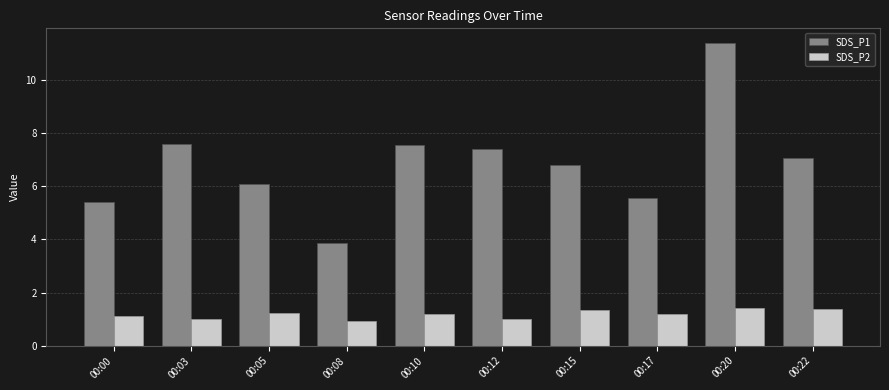

How many data points in SDS_P1 are less than 7?

5